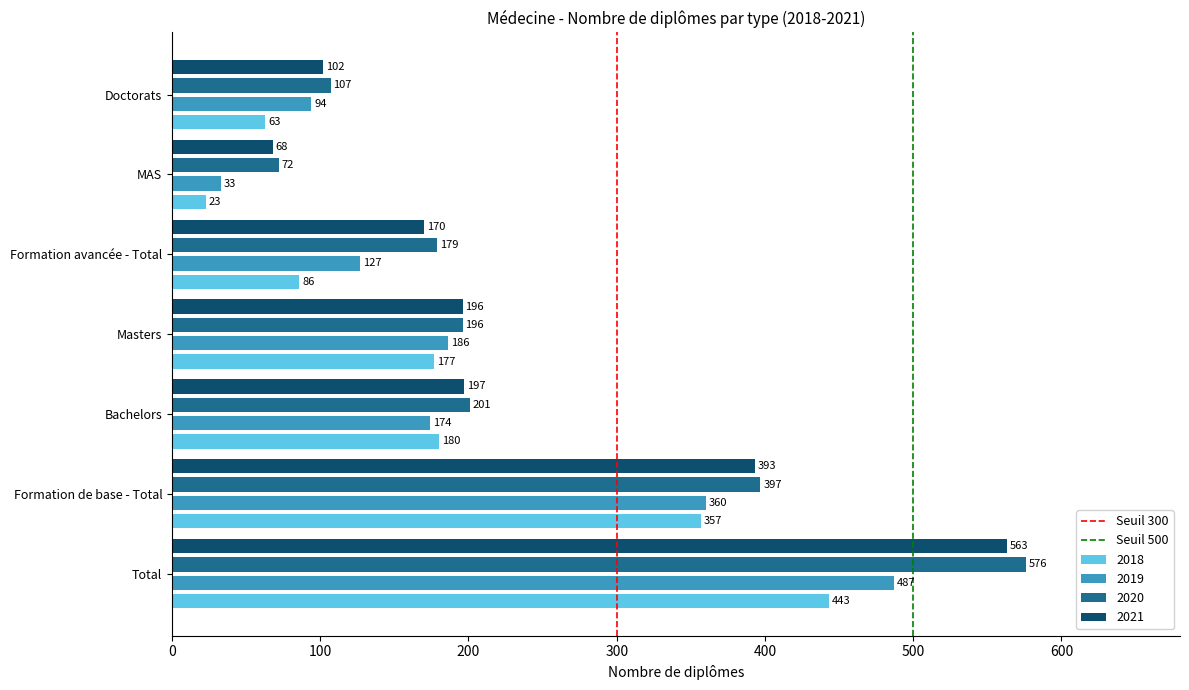

How many series are shown in this chart?

4